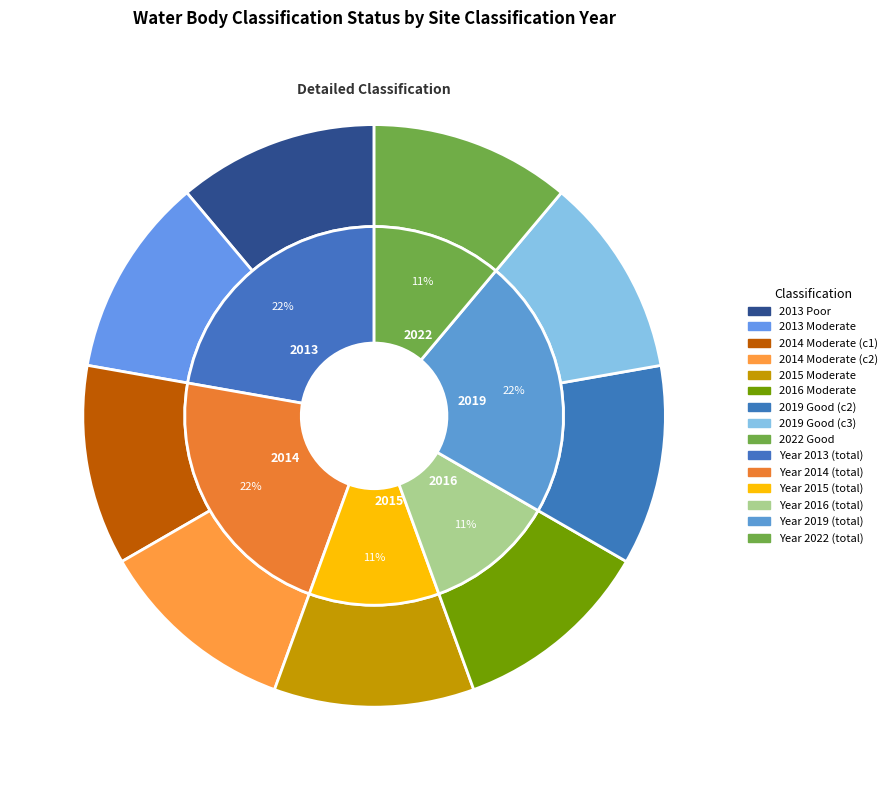

Is 2013 Moderate the majority of the pie?

No